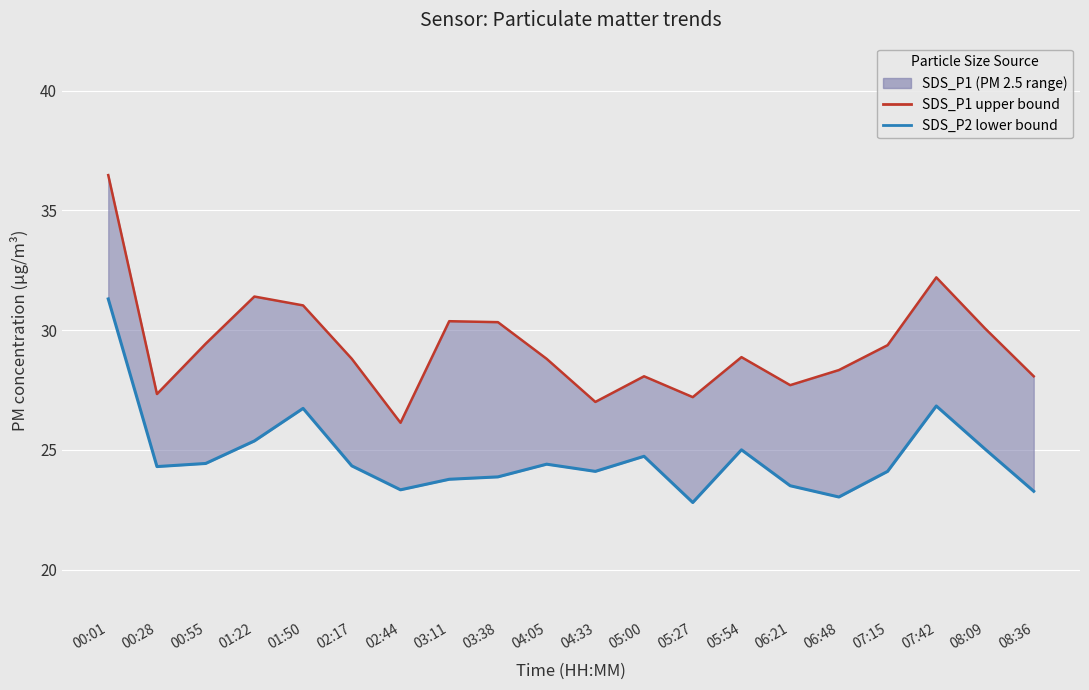

Which series changed the most between 04:05 and 06:21?

SDS_P1 (upper)